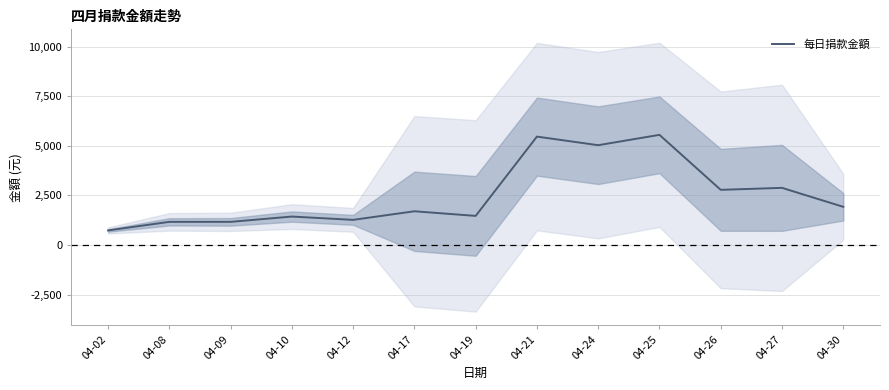

What is the difference between the second highest and second lowest values?

4300.0